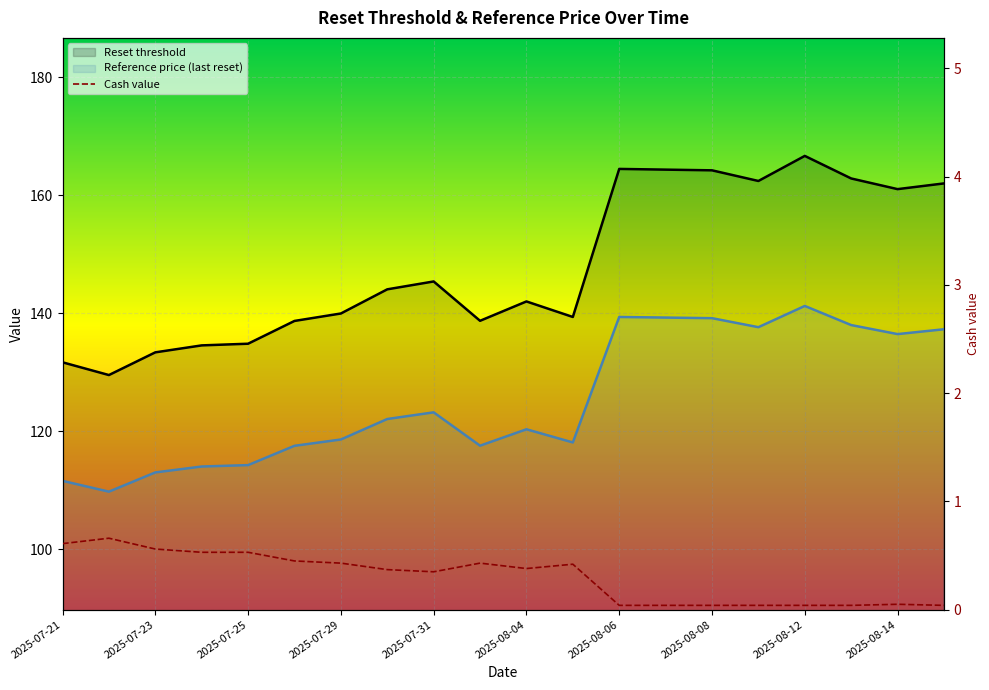

What is the sum of the Cash value values at 2025-07-23 and 17?

0.7